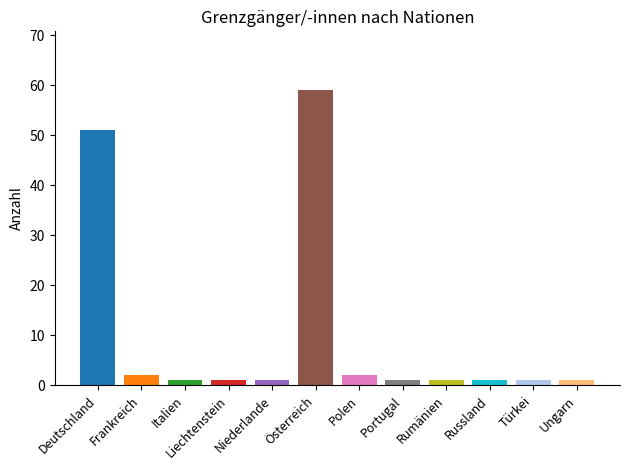

What is the greatest value displayed?

59